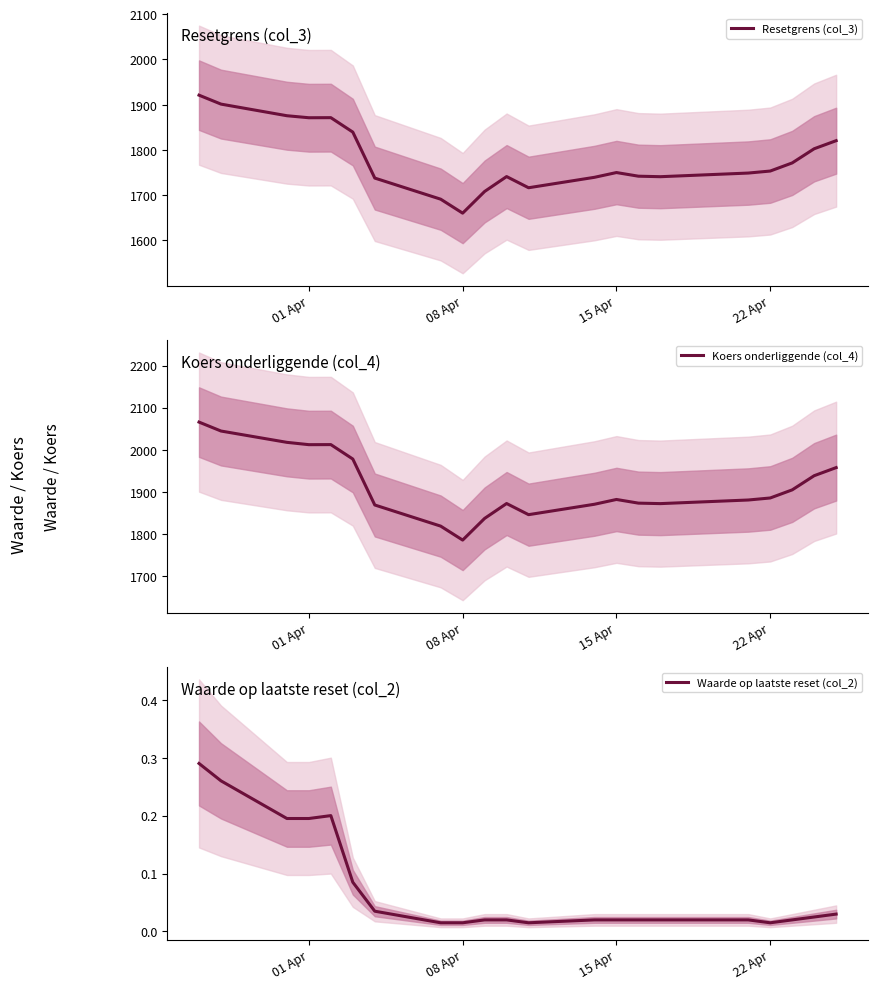

Is it true that Waarde op laatste reset (col_2) equals 0.1 at 22 Apr?

False